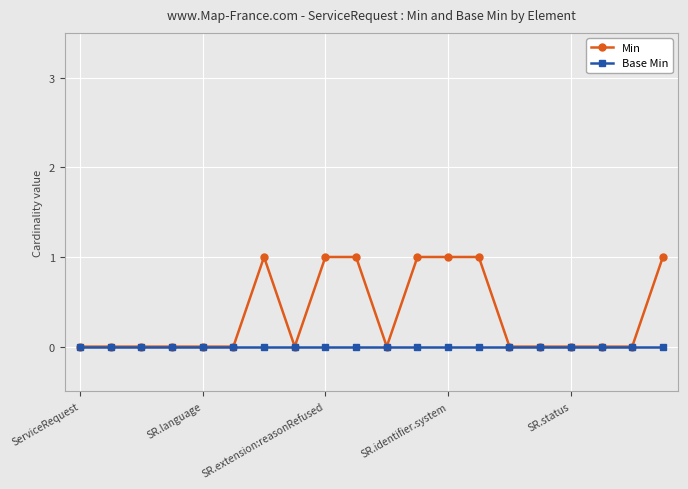

Which series has the largest total across all categories?

Min